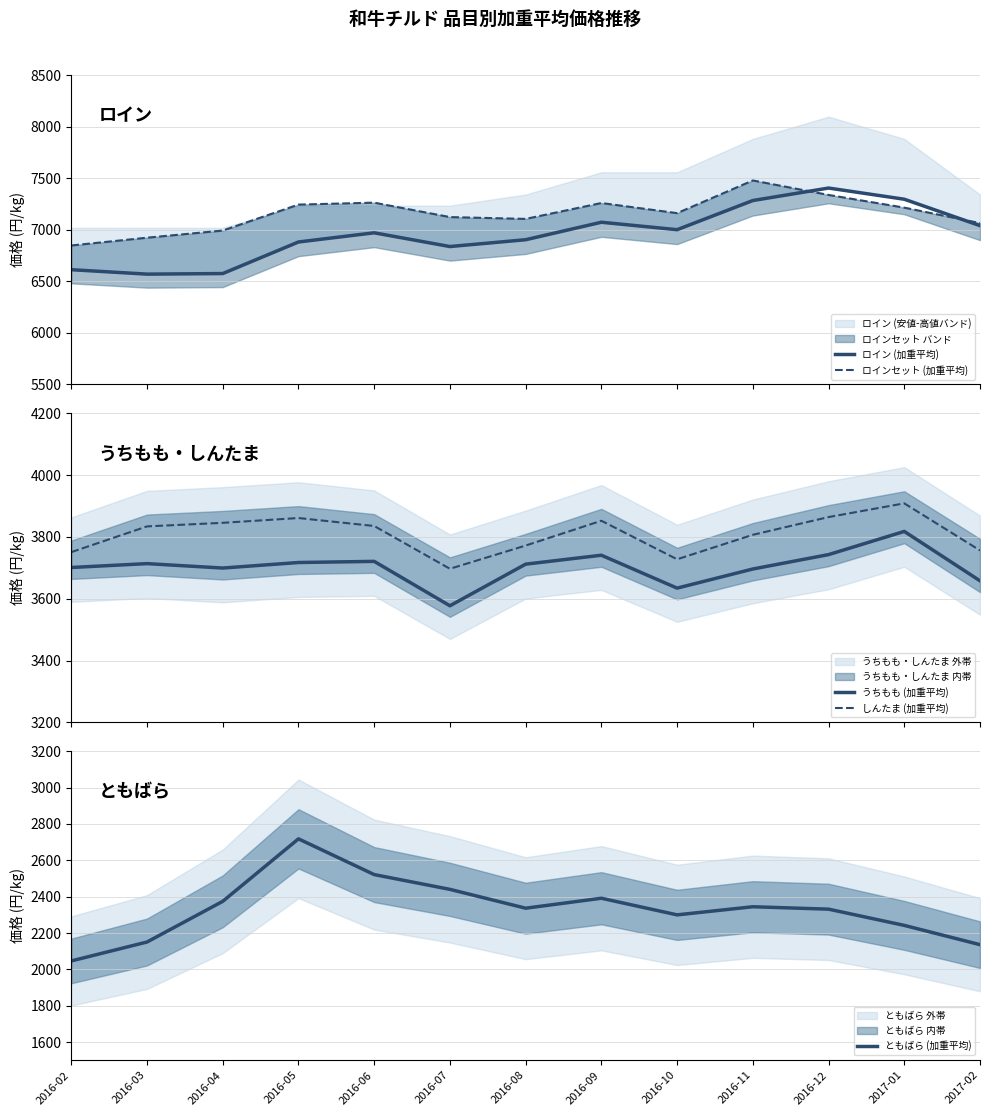

Is this an area chart (filled region under the line)?

No